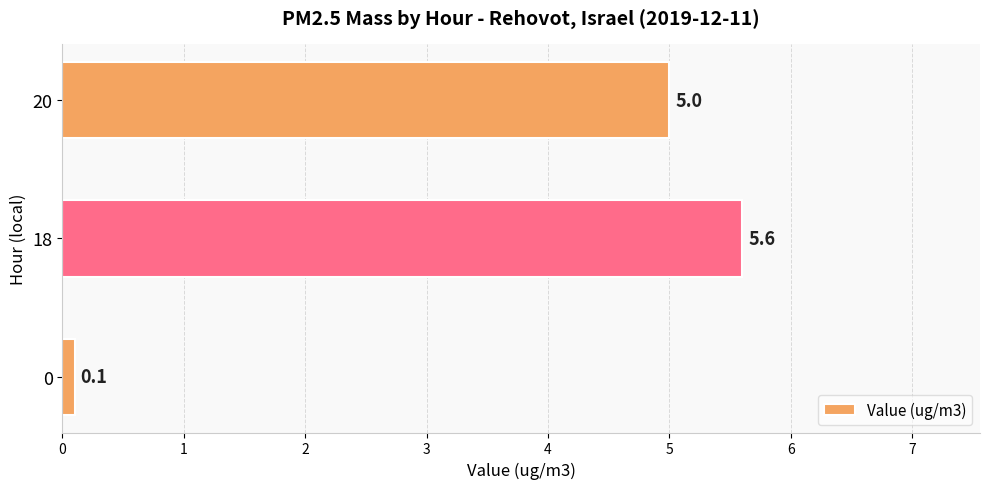

What is the difference between the maximum and minimum values?

5.5